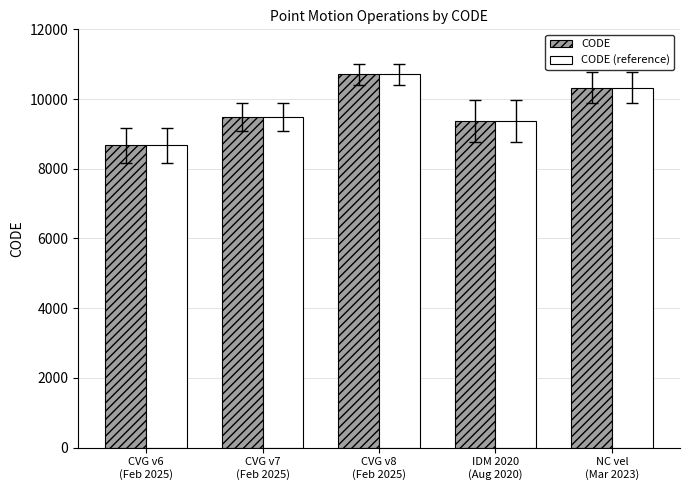

The CODE series shows 10707 at CVG v8
(Feb 2025). True or false?

True